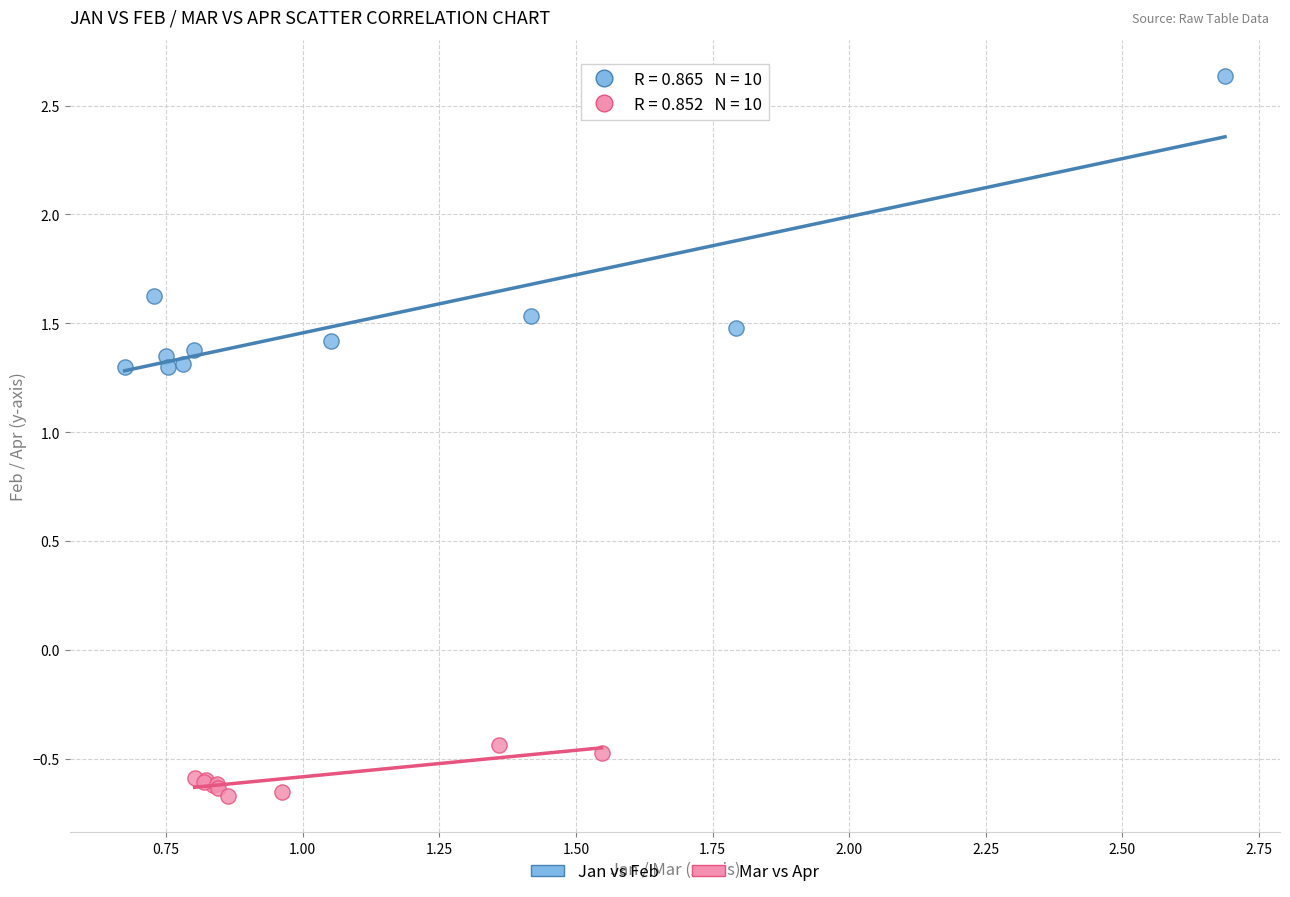

Which series has the largest Y range (max minus min)?

Jan vs Feb